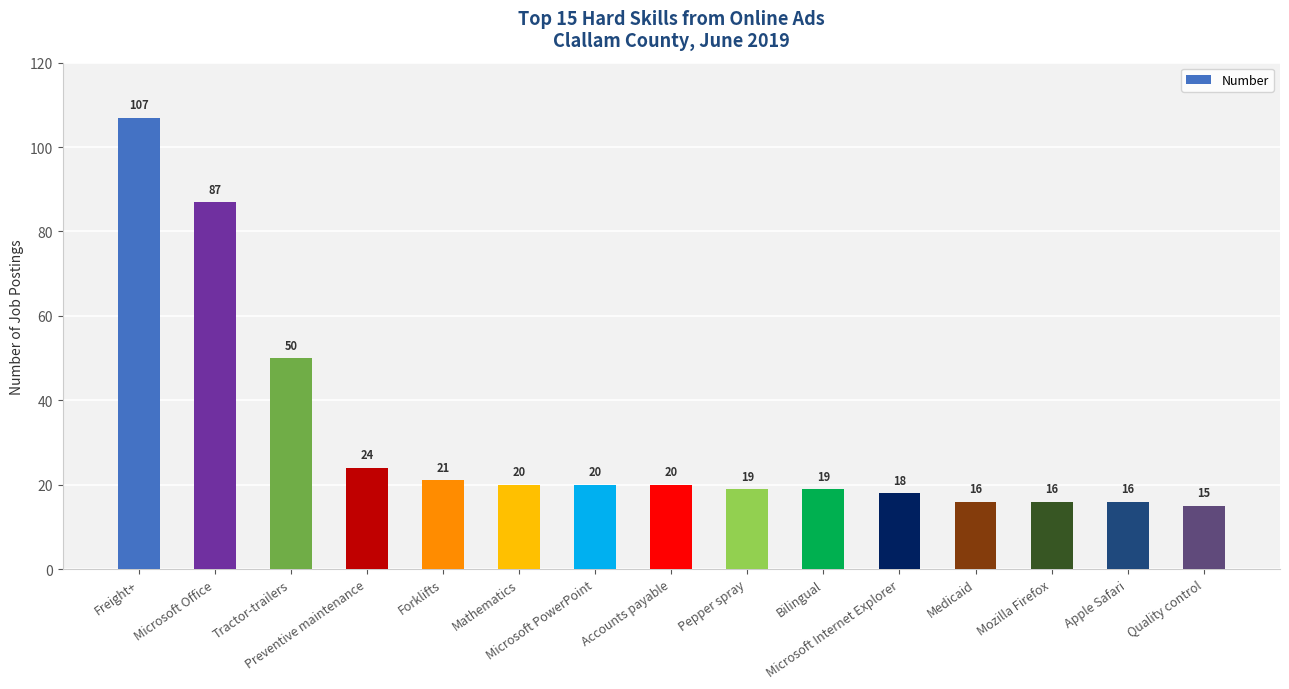

What is the smallest value displayed?

15